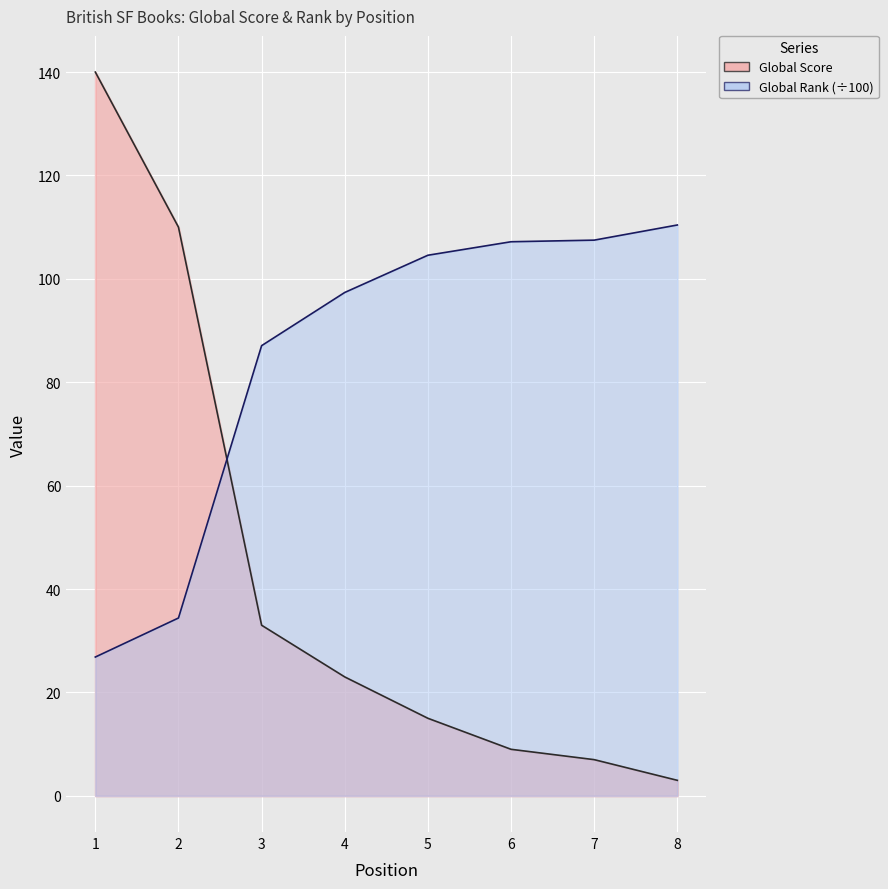

Is the value of Global Score at 3 greater than the value of Global Rank at 4?

No